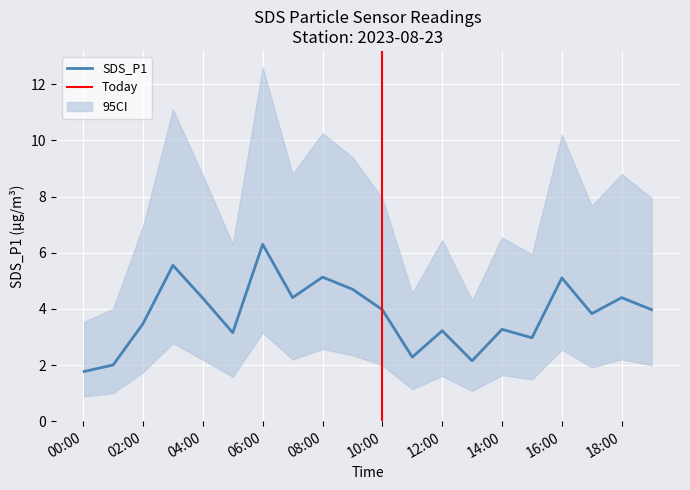

Which has a higher value, 2023/08/23 07:00 or 2023/08/23 05:00?

2023/08/23 07:00